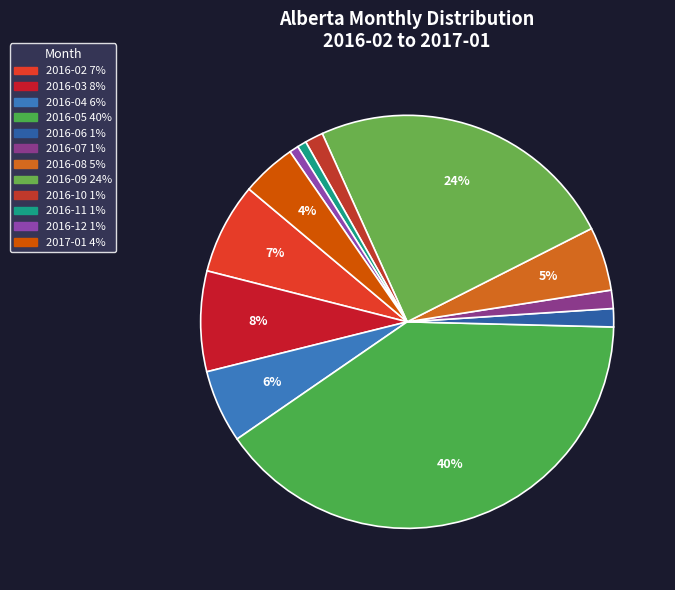

Which slice is the largest?

2016-05